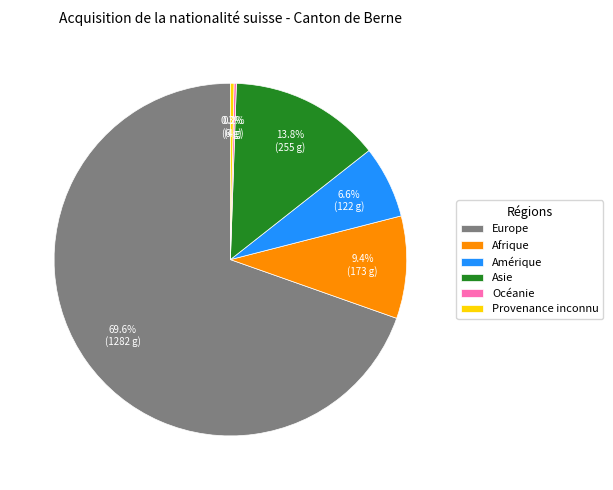

Combined, what portion of the pie is Provenance inconnu and Amérique?

6.9%